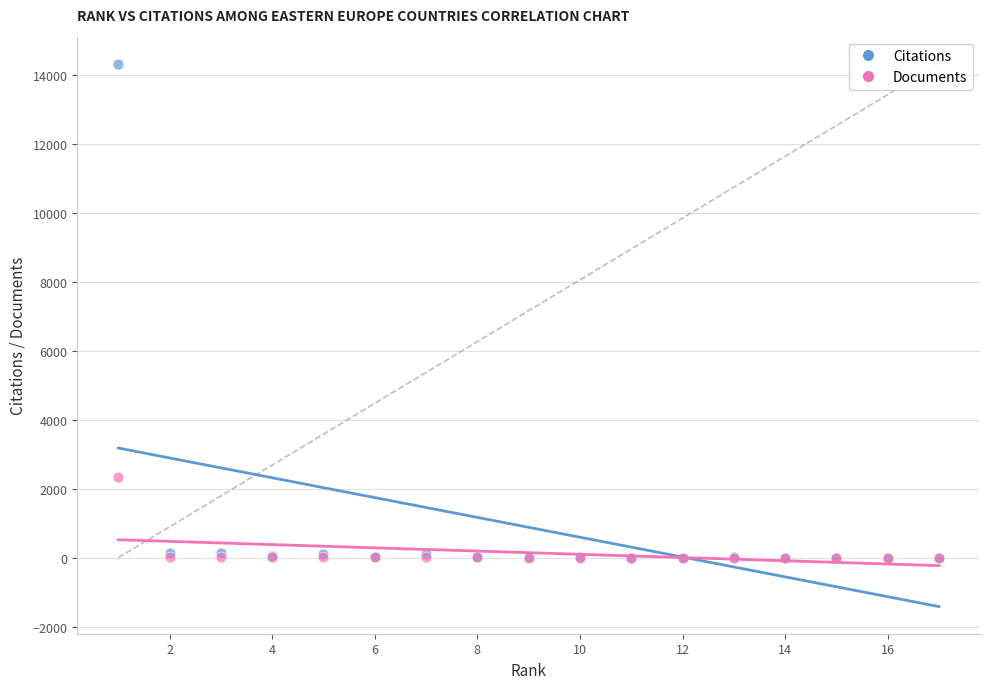

Which series has the largest Y range (max minus min)?

Citations